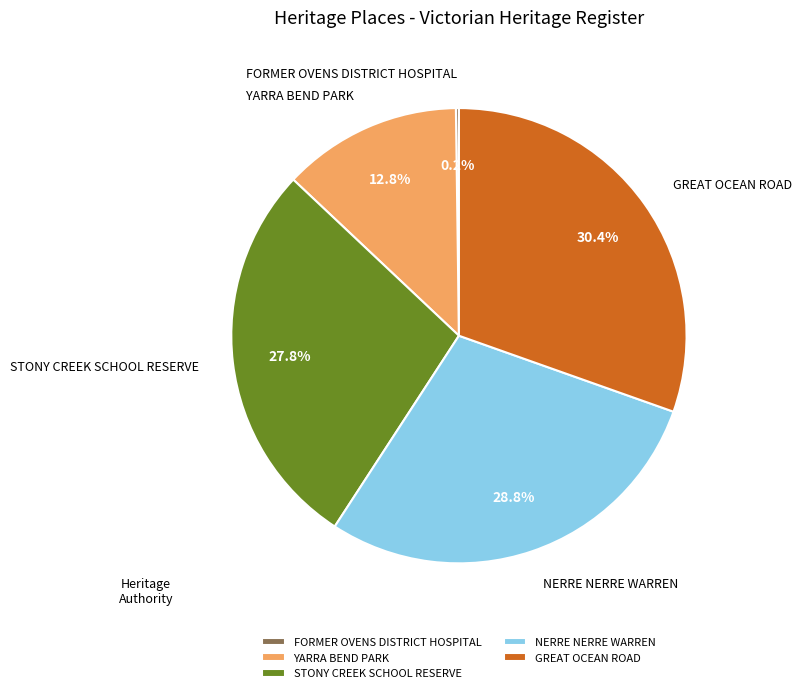

To the nearest percent, what percentage of the pie is NERRE NERRE WARREN?

29%